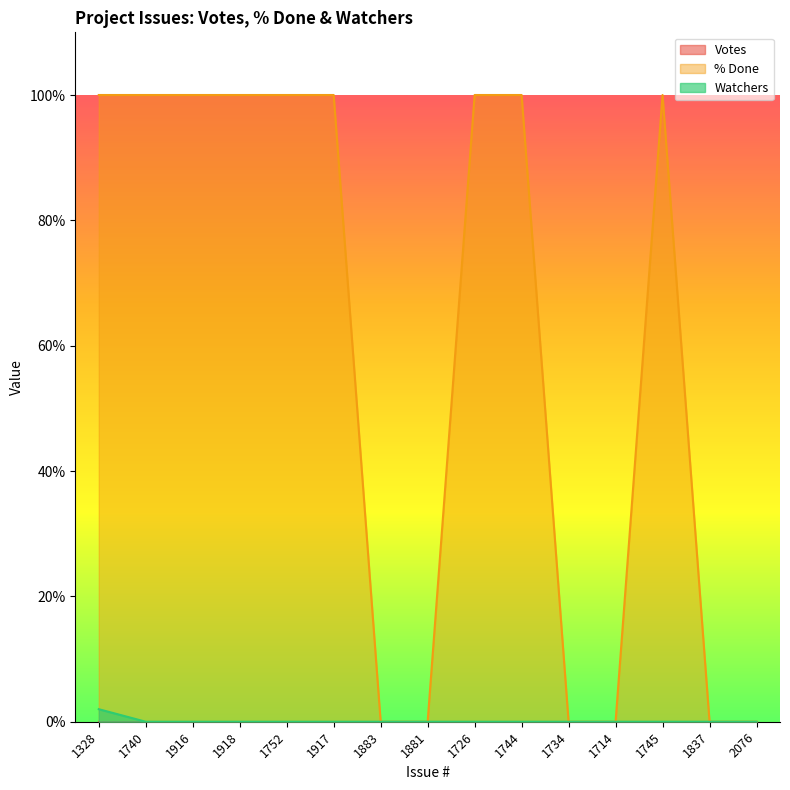

Is it true that Watchers equals -1 at 1744?

False